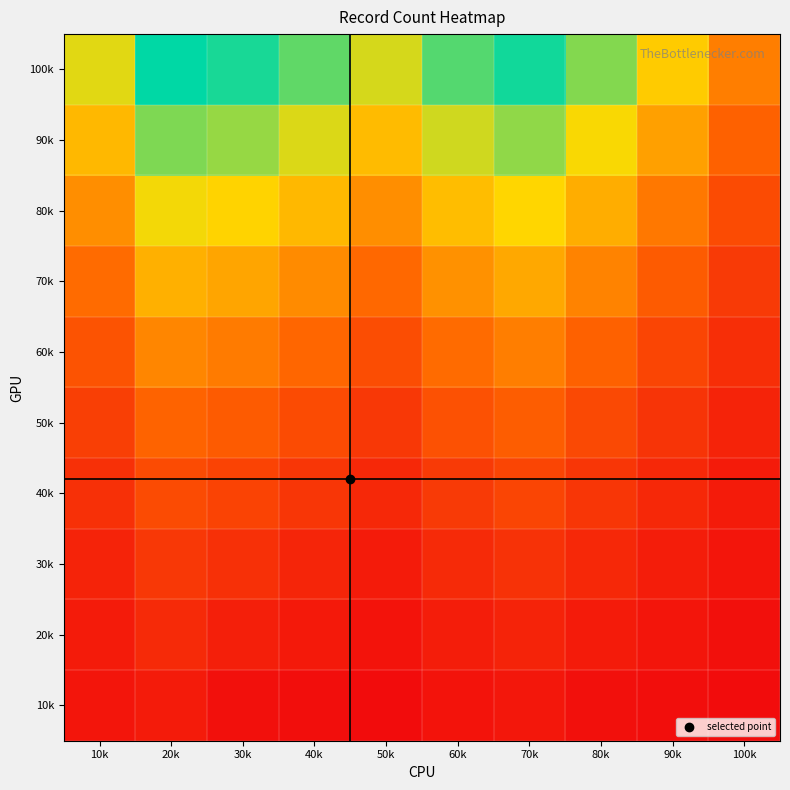

List the series in order of their peak value, lowest first.

10k, 20k, 30k, 40k, 50k, 60k, 70k, 80k, 90k, 100k